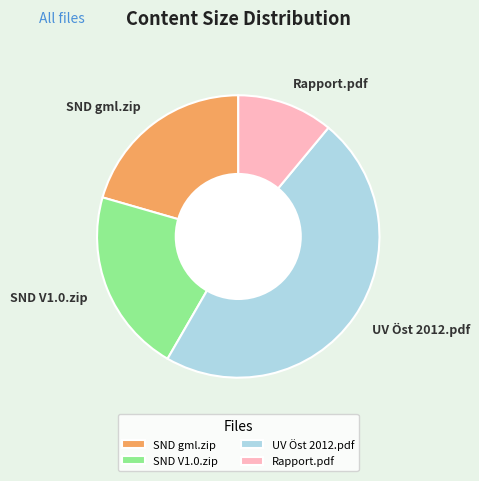

Which category has the biggest portion of the pie?

UV Öst 2012.pdf